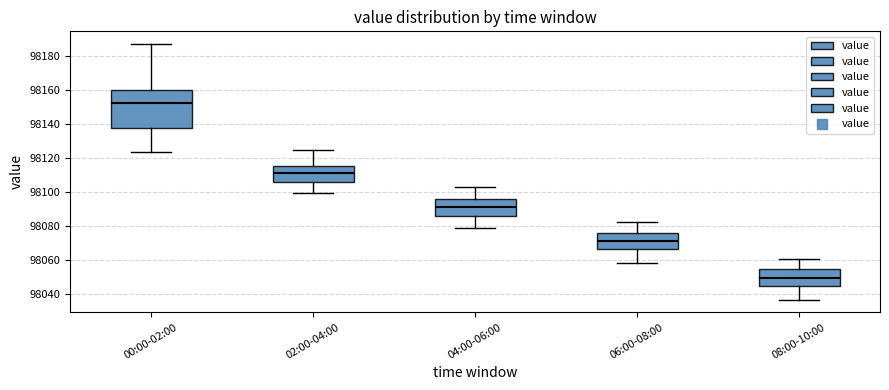

Which box has the highest median line?

00:00-02:00